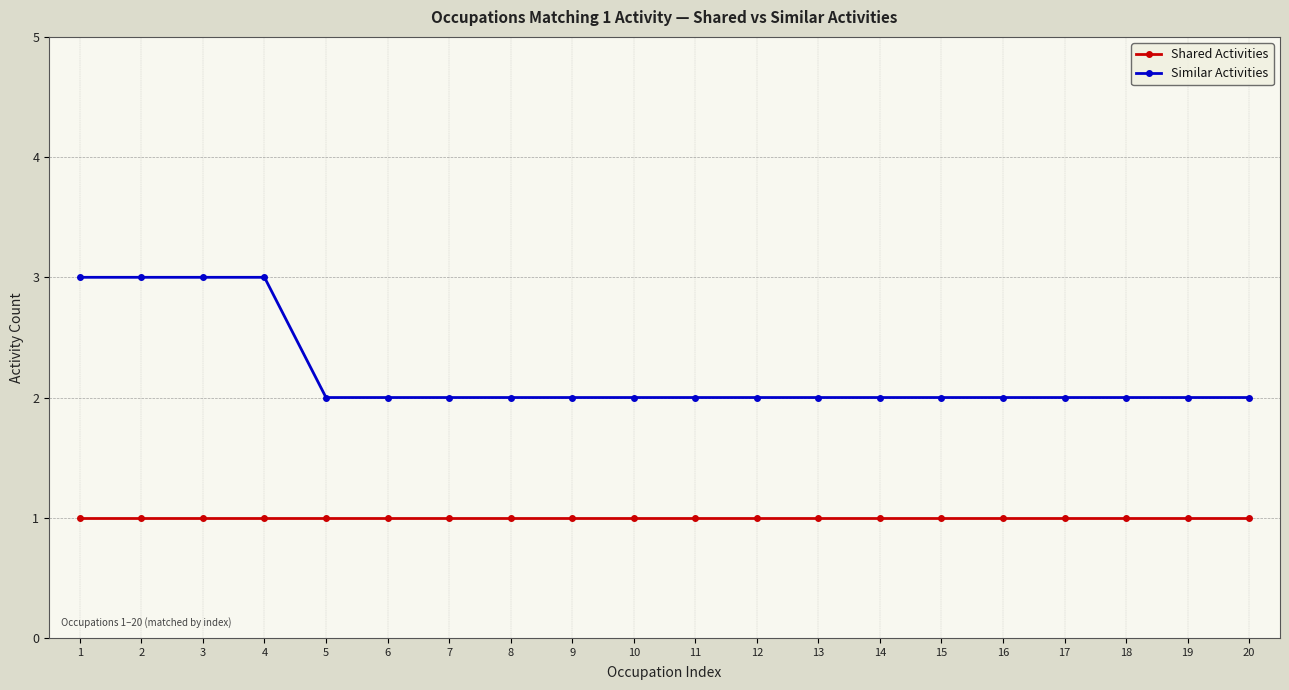

True or false: Similar Activities and Shared Activities intersect in this chart.

False